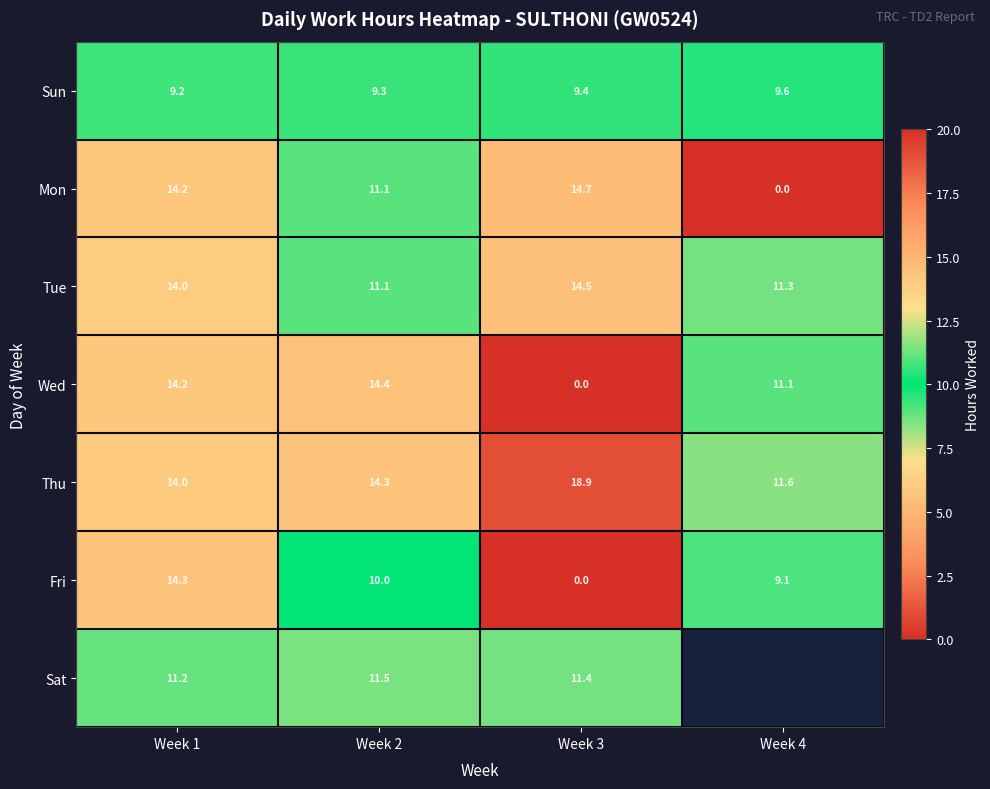

What is the greatest value displayed?

18.9